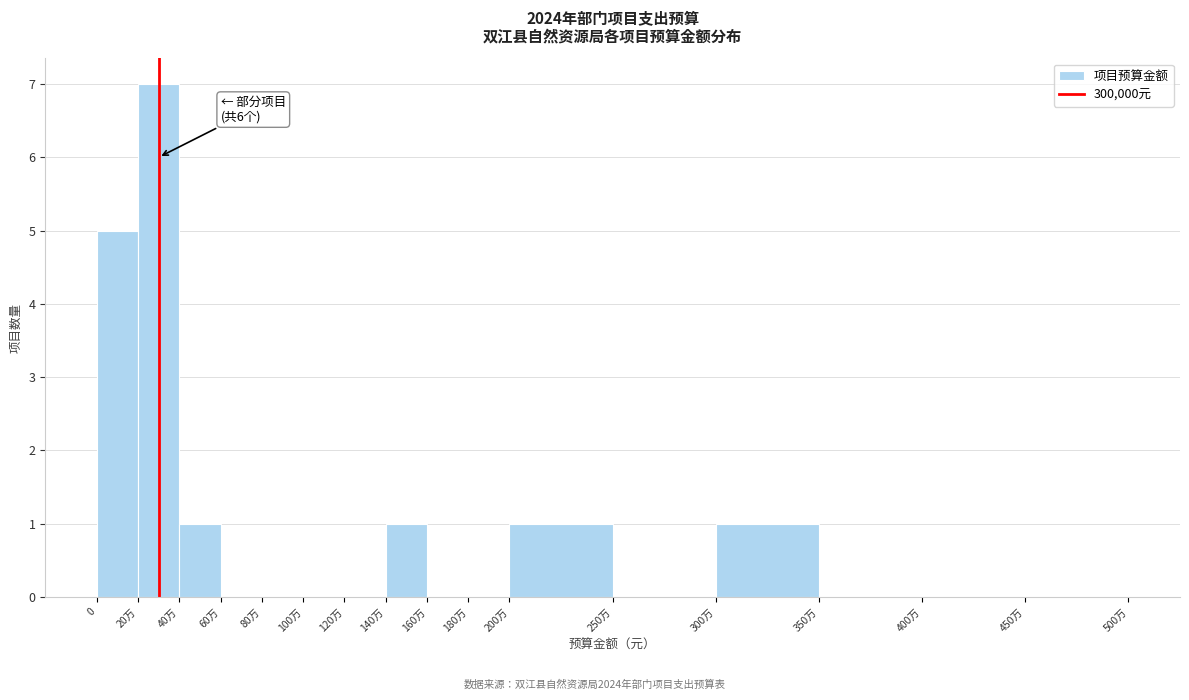

Reading left to right, list all the values displayed in this chart.

0=5	20万=7	40万=1	60万=0	80万=0	100万=0	120万=0	140万=1	160万=0	180万=0	200万=1	250万=0	300万=1	350万=0	400万=0	450万=0